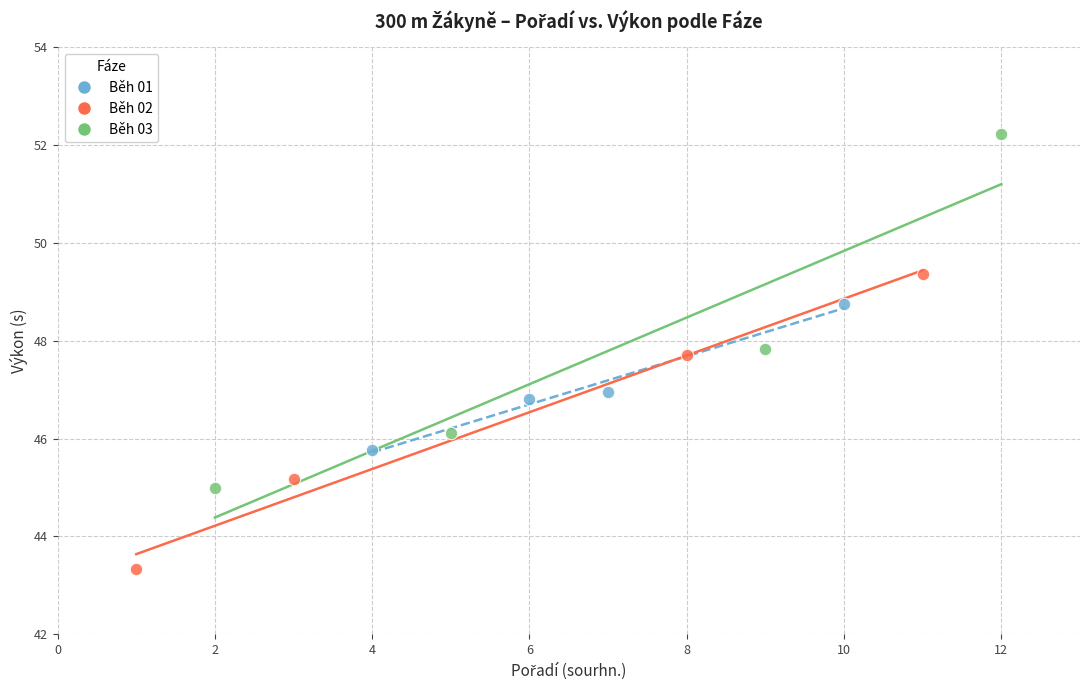

Which series contains the lowest Y value?

Běh 02